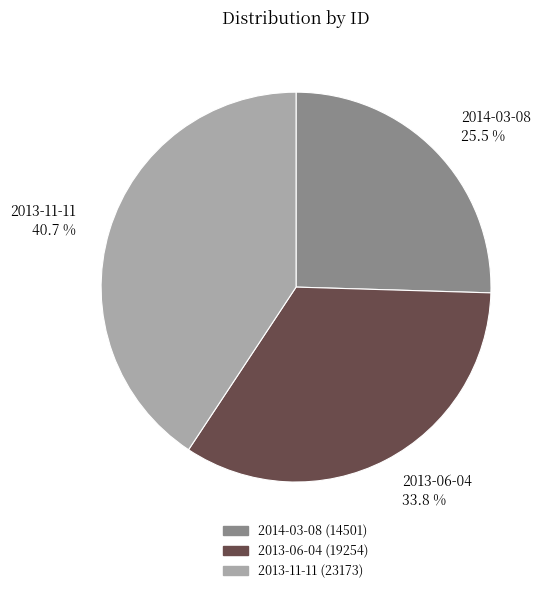

Rank the categories by value from lowest to highest.

2014-03-08, 2013-06-04, 2013-11-11